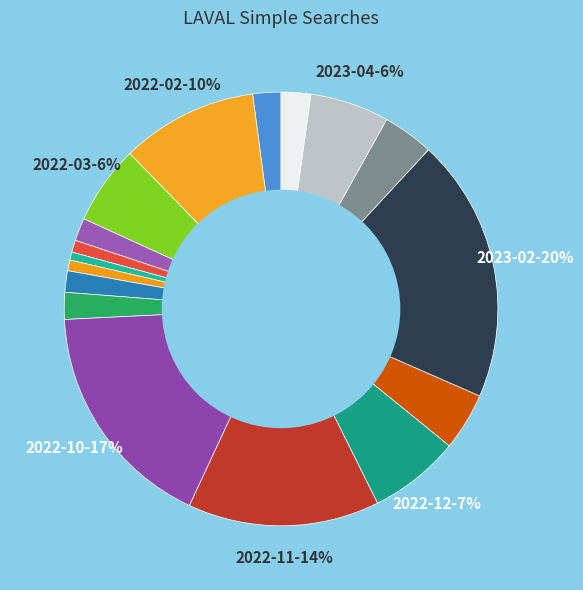

Count the number of slices in the pie.

17